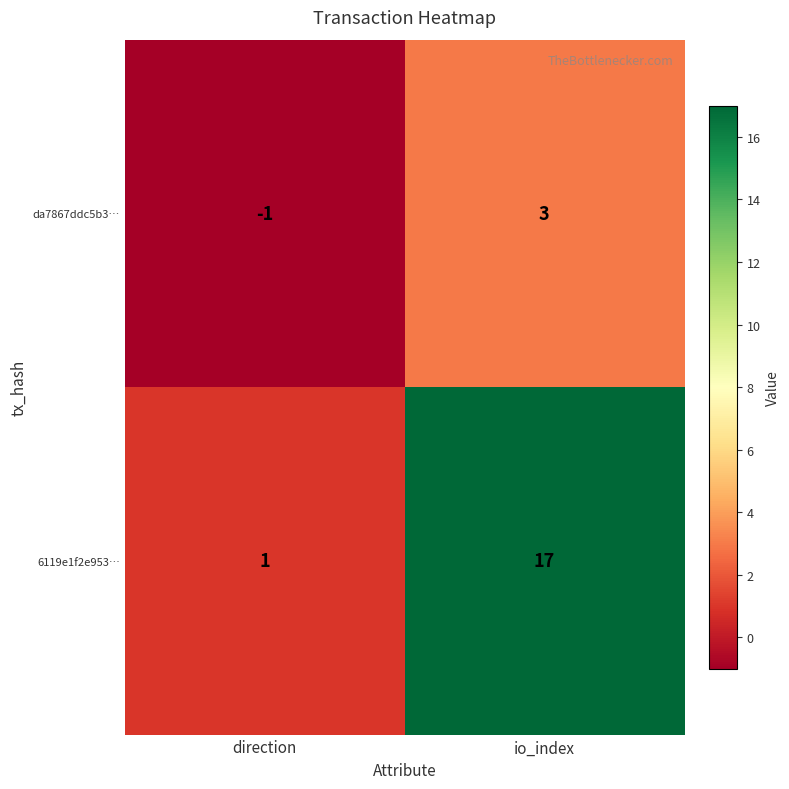

At which label does 6119e1f2e953… reach its minimum?

direction